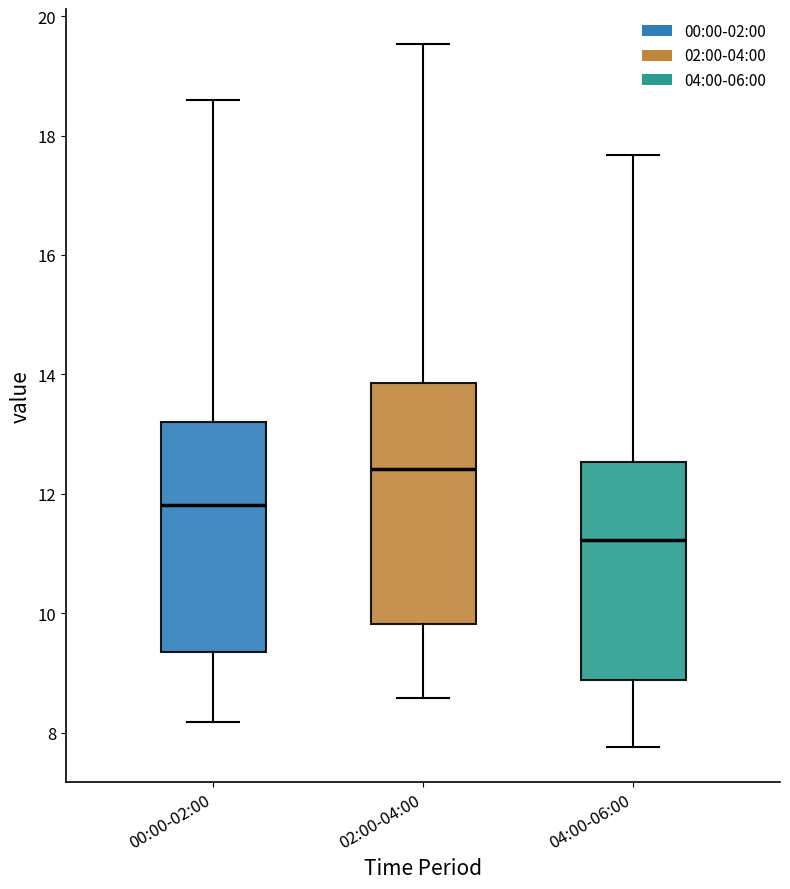

Where is the lower edge of the box for 00:00-02:00 on the y-axis? The values are not printed on the chart, so give them approximately, as read against the axis.

9.4